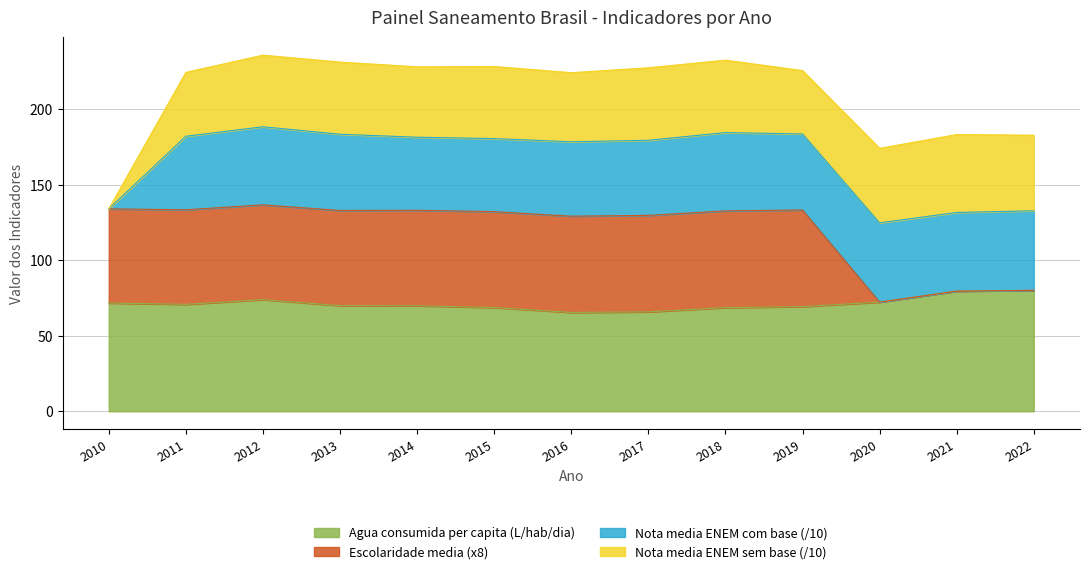

How many interior local peaks does the Agua consumida per capita (L/hab/dia) series have?

1